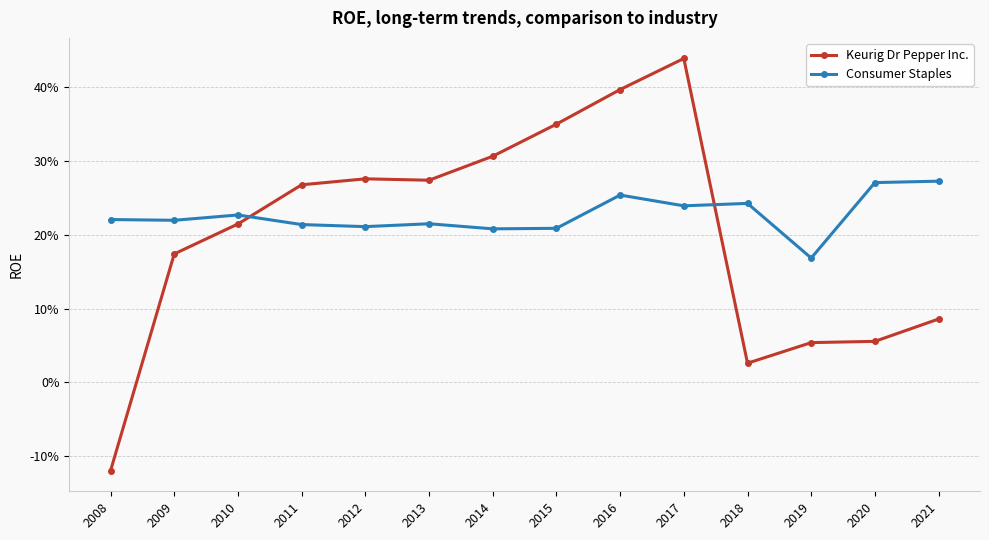

Is it true that Consumer Staples equals 0.1 at 2021?

False